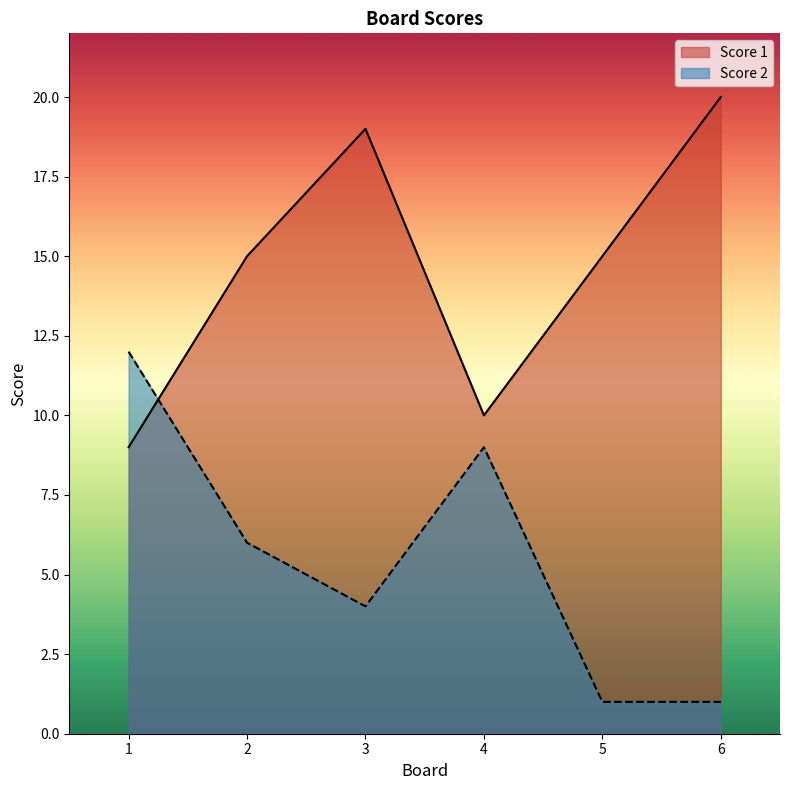

How many interior local valleys does the Score 1 series have?

1